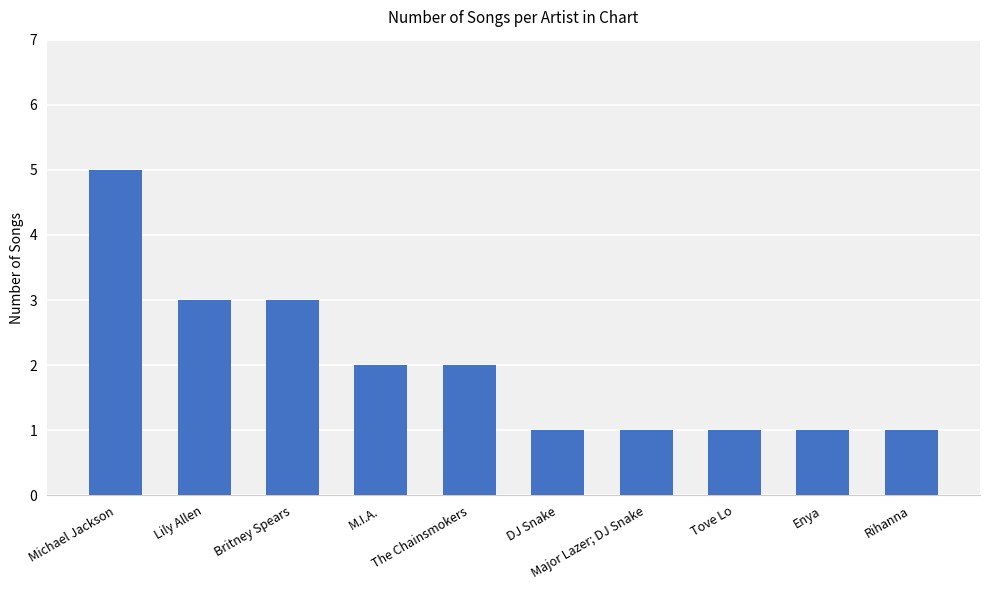

What is the difference between the maximum and minimum values?

4